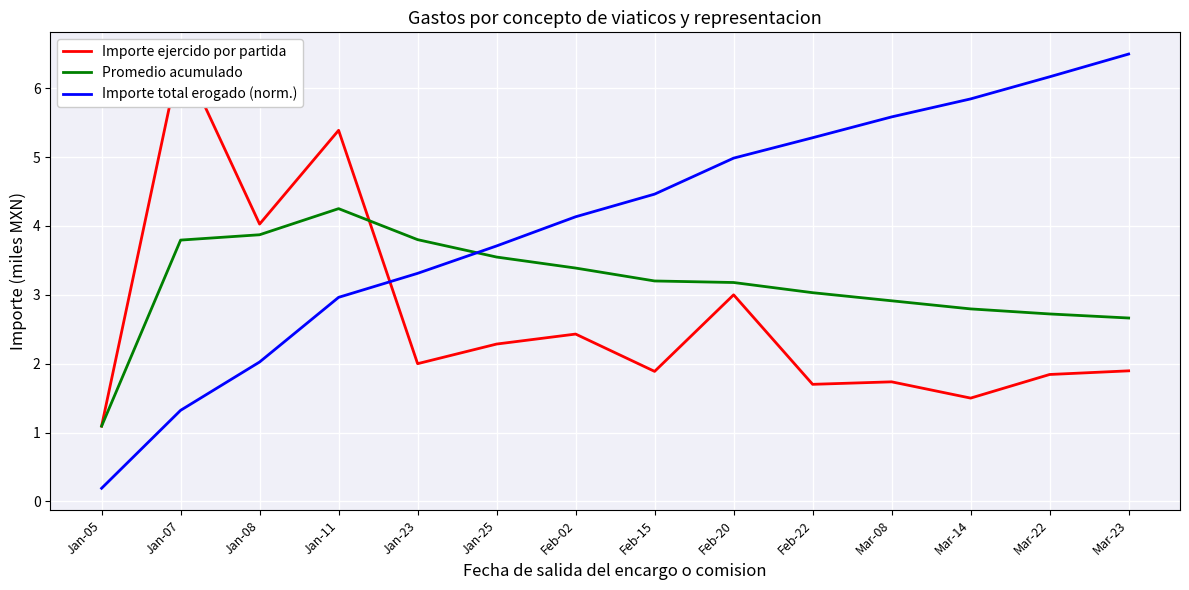

What is the spread (max minus min) of values at Jan-05?

0.9